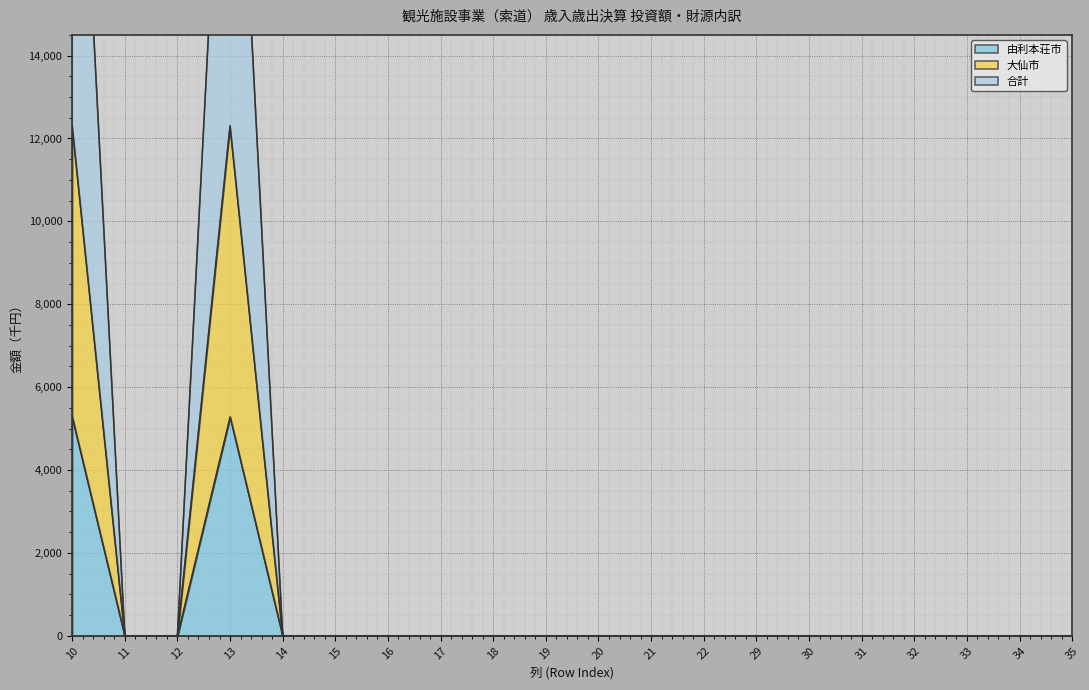

True or false: 大仙市 and 合計 cross at least once.

False